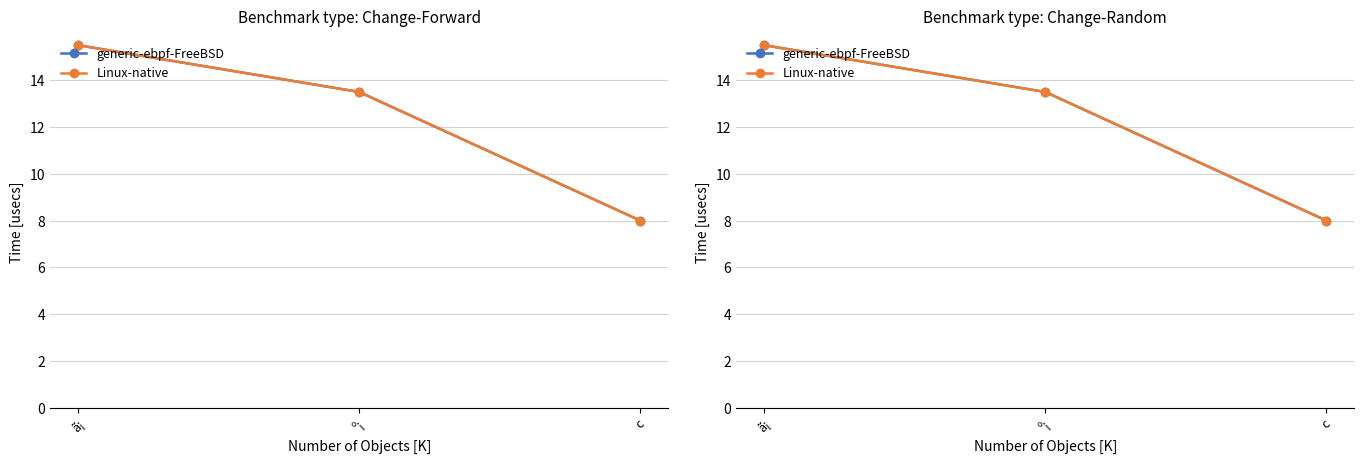

Which series has the largest total across all categories?

generic-ebpf-FreeBSD